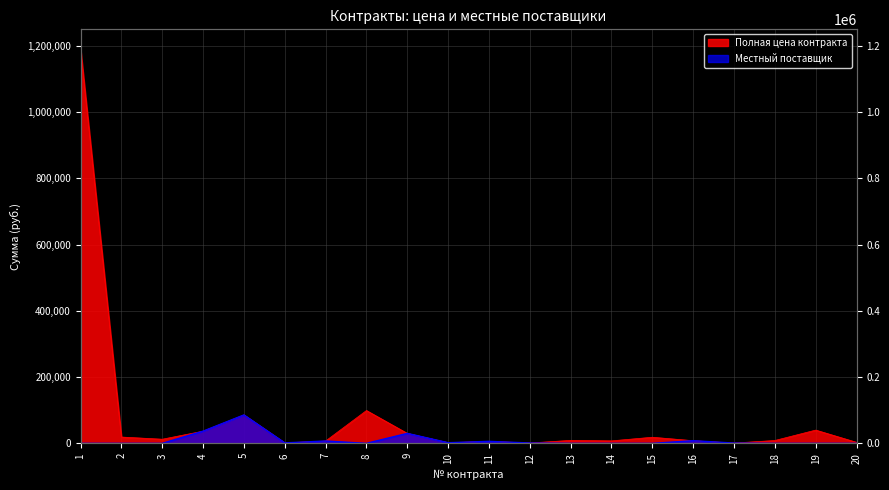

Which has a higher value, 8 or 5?

8